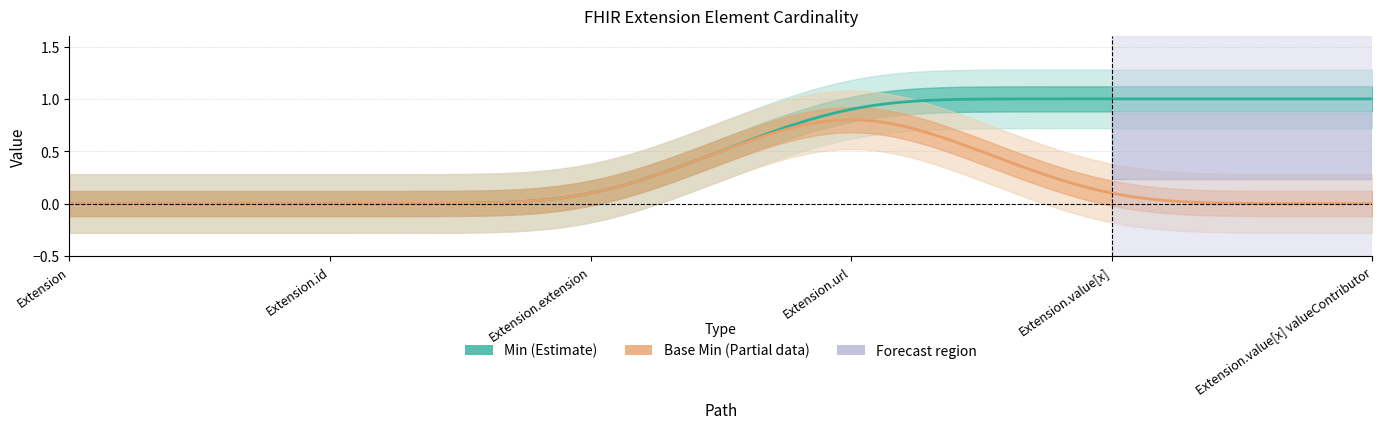

How many lines are shown in the chart?

2